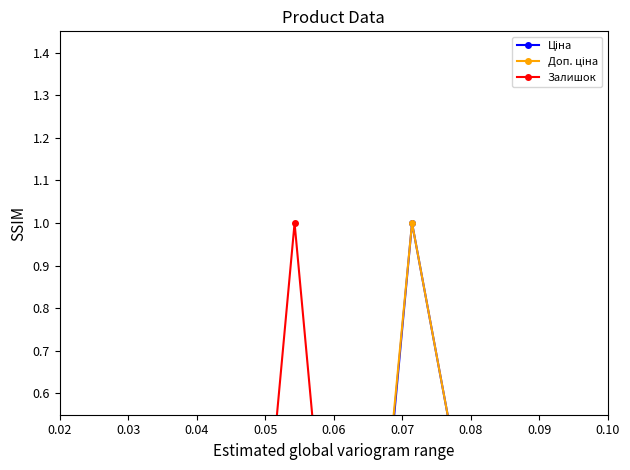

Where is Залишок nearest to the value 0?

0.02